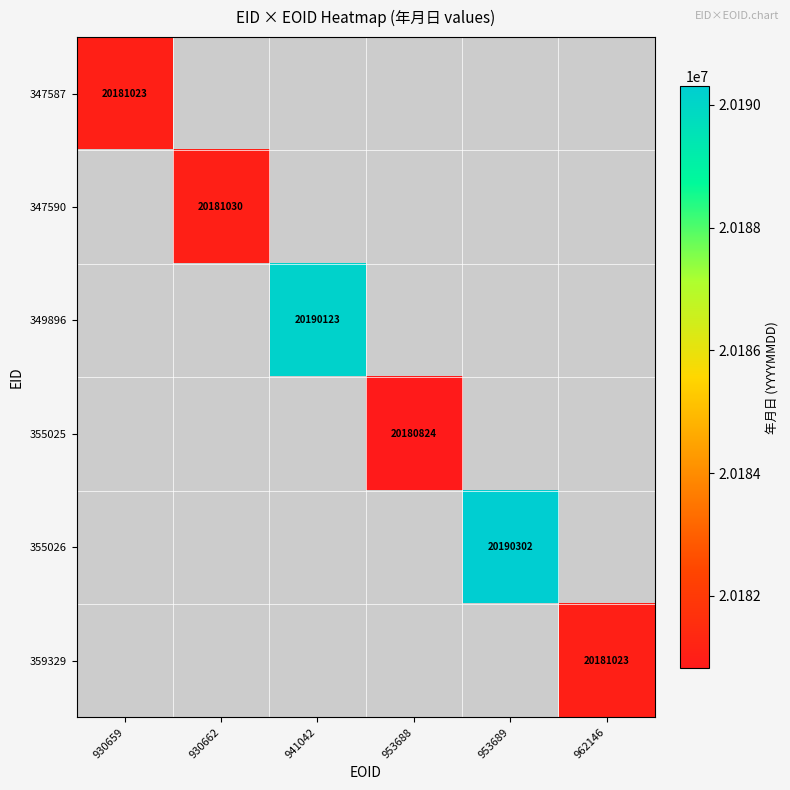

The value of 347590 at 930662 is 20181030. True or false?

True